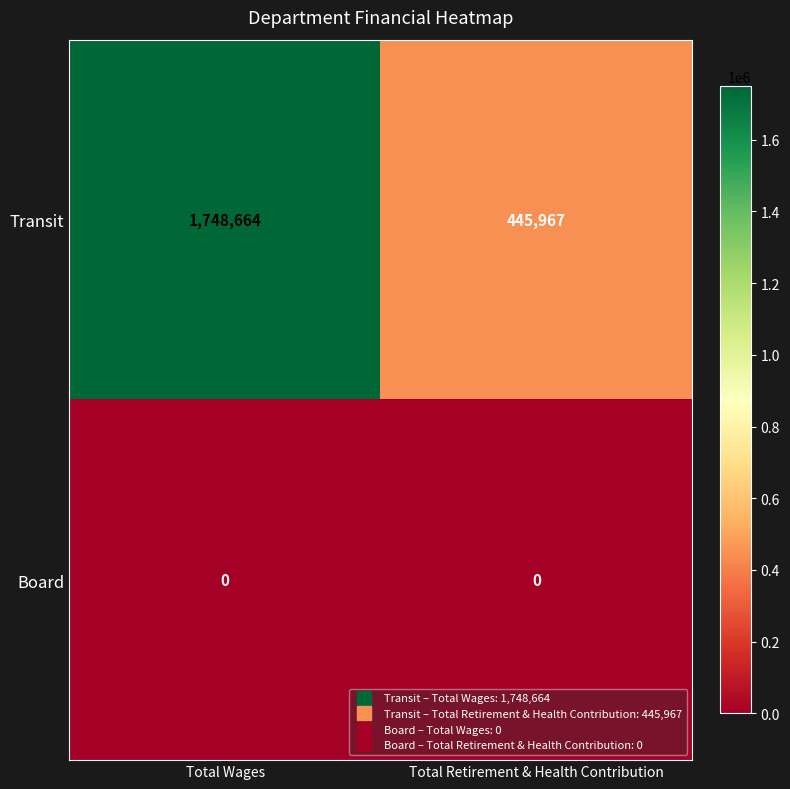

Count the number of data series in this chart.

2